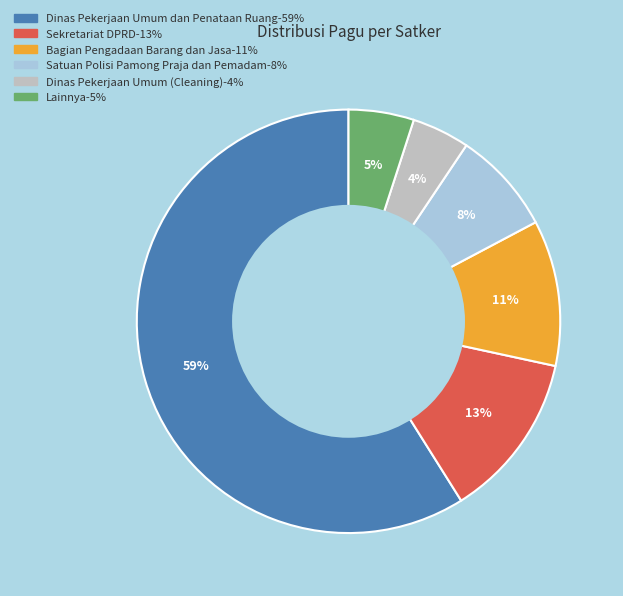

Does any single category account for the majority?

Yes